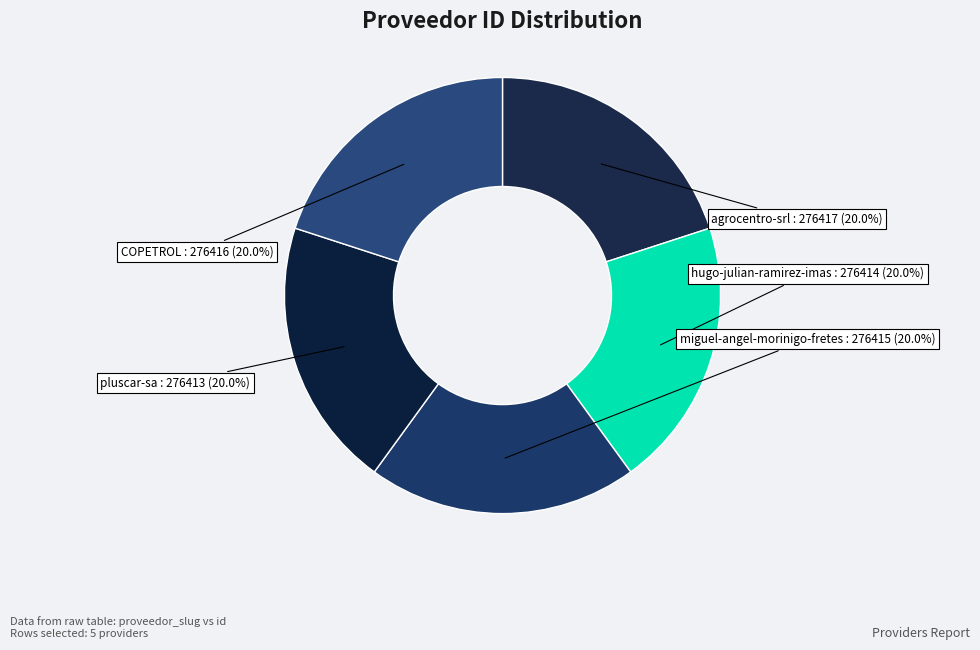

What is the ratio of the value at miguel-angel-morinigo-fretes to the value at COPETROL?

1.0